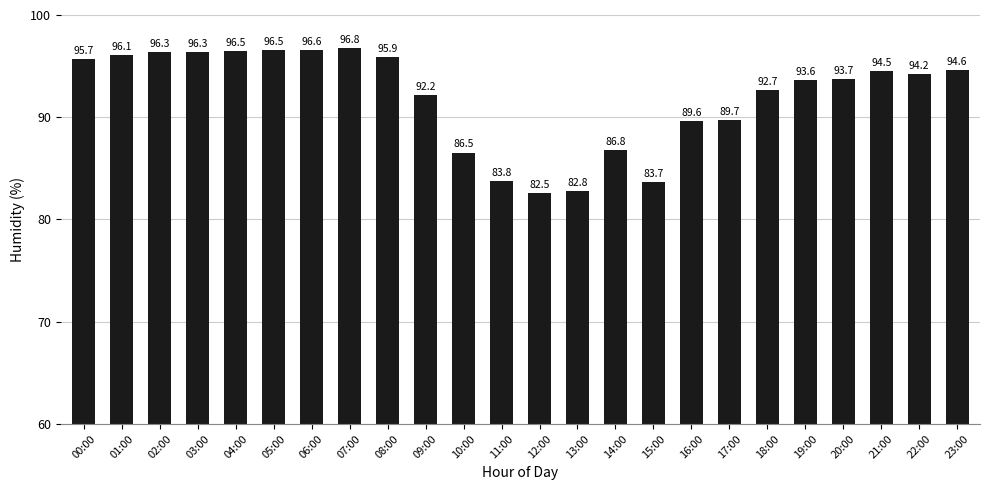

What is the label of the 23rd bar from the left?

22:00